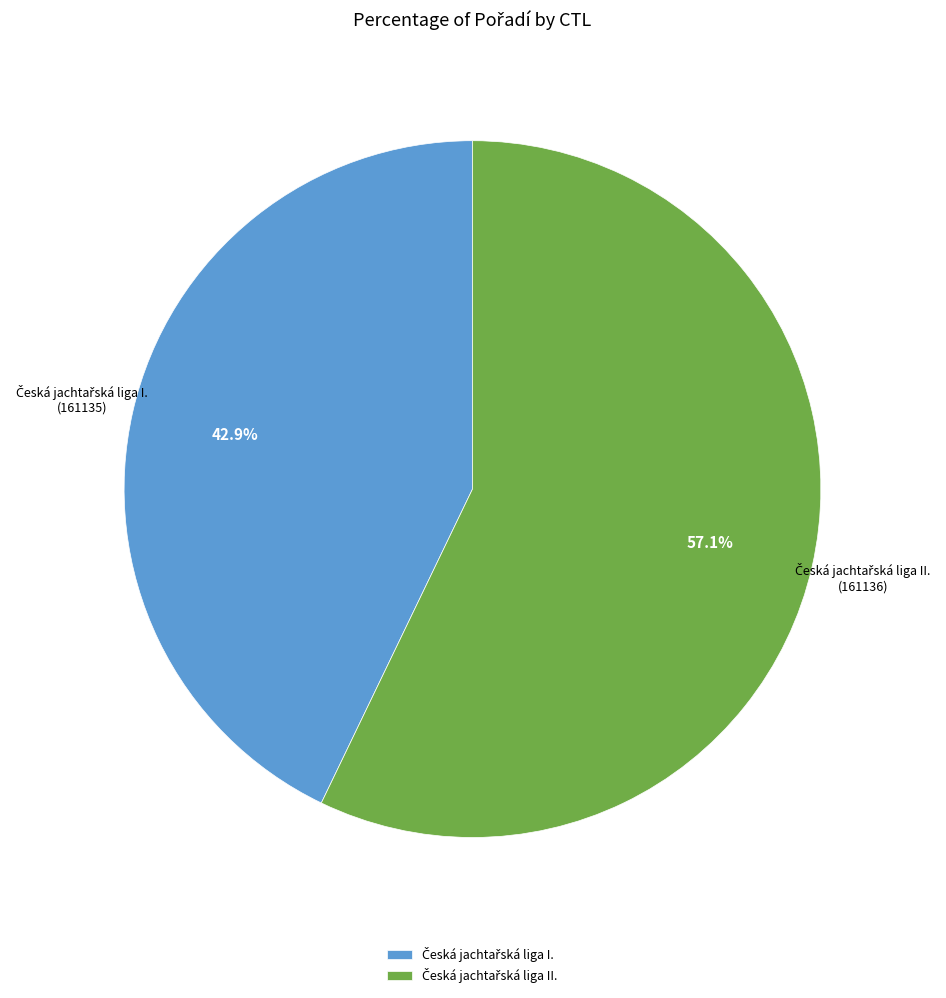

Is there a majority slice in this chart?

Yes